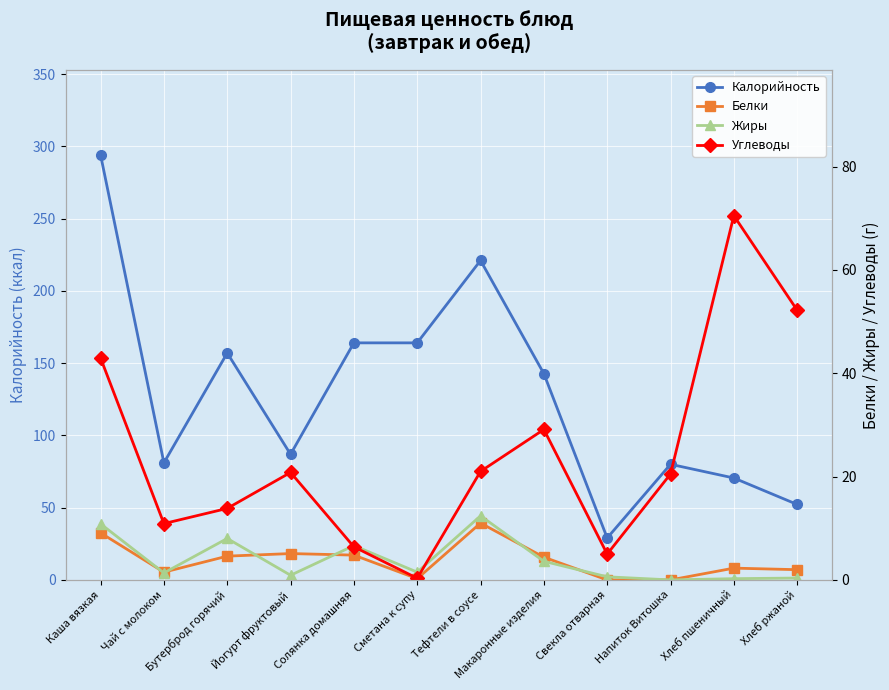

What position from the left is Свекла отварная?

9